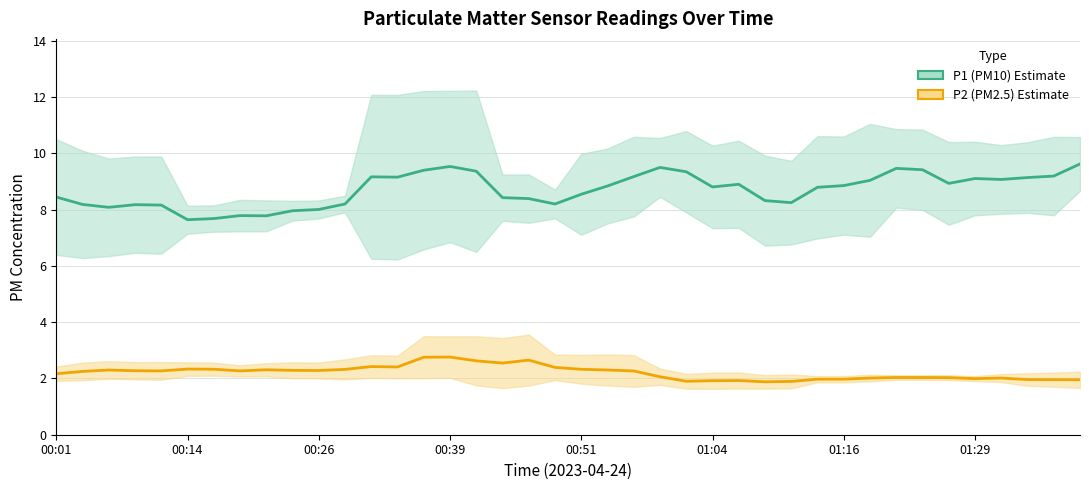

What are all the series names shown in the legend?

P1 (PM10) estimate, P2 (PM2.5) estimate